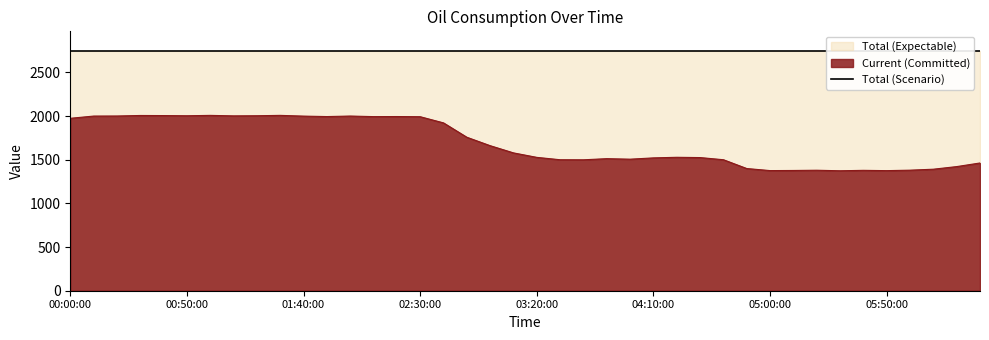

Read the value at 05:30:00.

1373.5